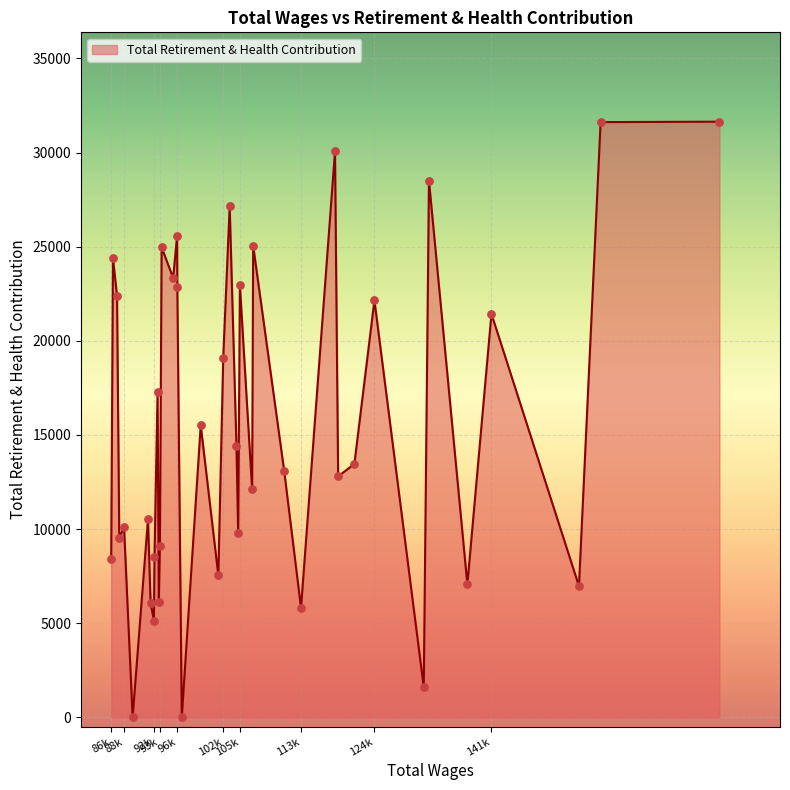

What is the difference between the maximum and minimum values?

31642